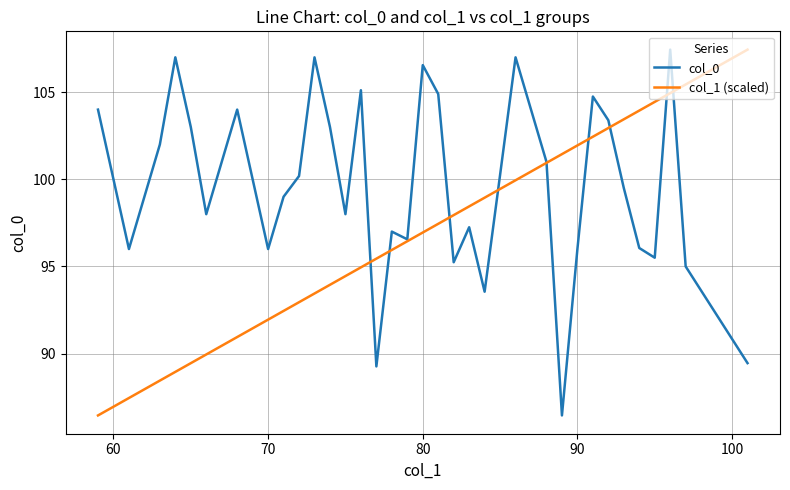

What is the smallest value displayed?

86.5